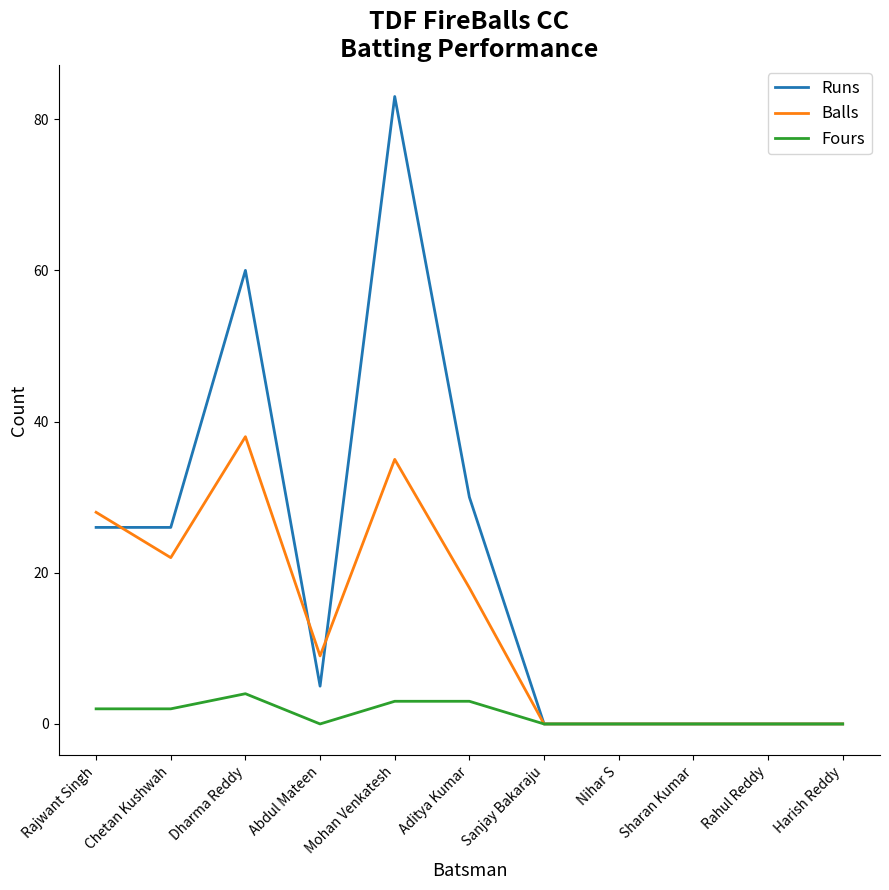

Reading left to right, what are all the values shown in this chart?

Runs: 26	26	60	5	83	30	0	0	0	0	0
Balls: 28	22	38	9	35	18	0	0	0	0	0
Fours: 2	2	4	0	3	3	0	0	0	0	0